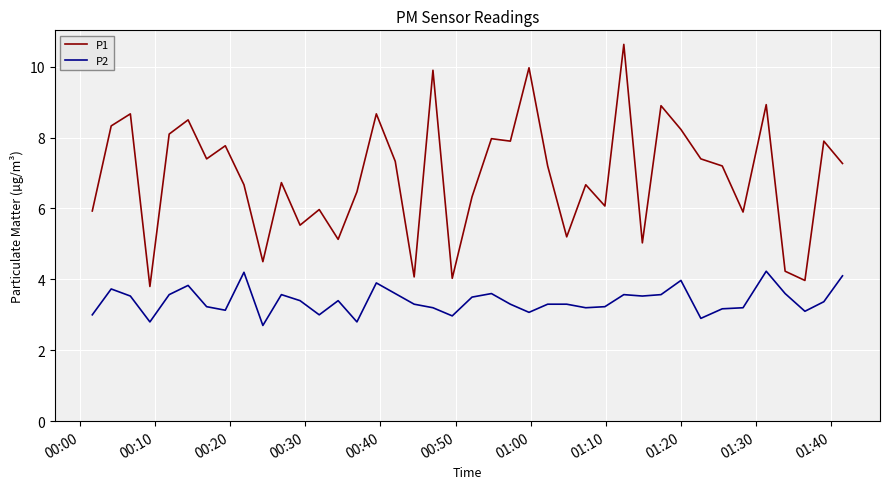

What is the smallest value displayed?

2.7